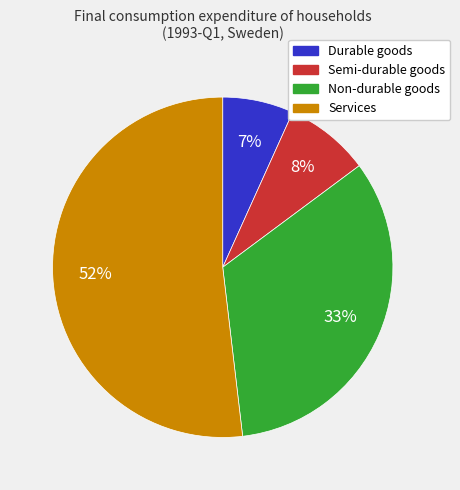

What is the smallest slice in the pie chart?

Durable goods